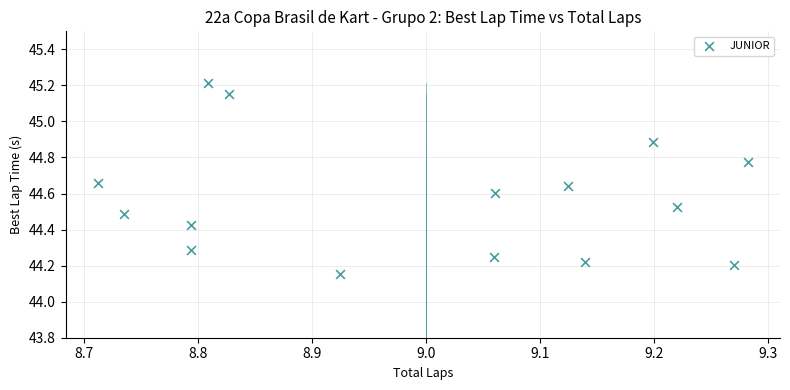

What is the range of X values (max minus min)?

0.6